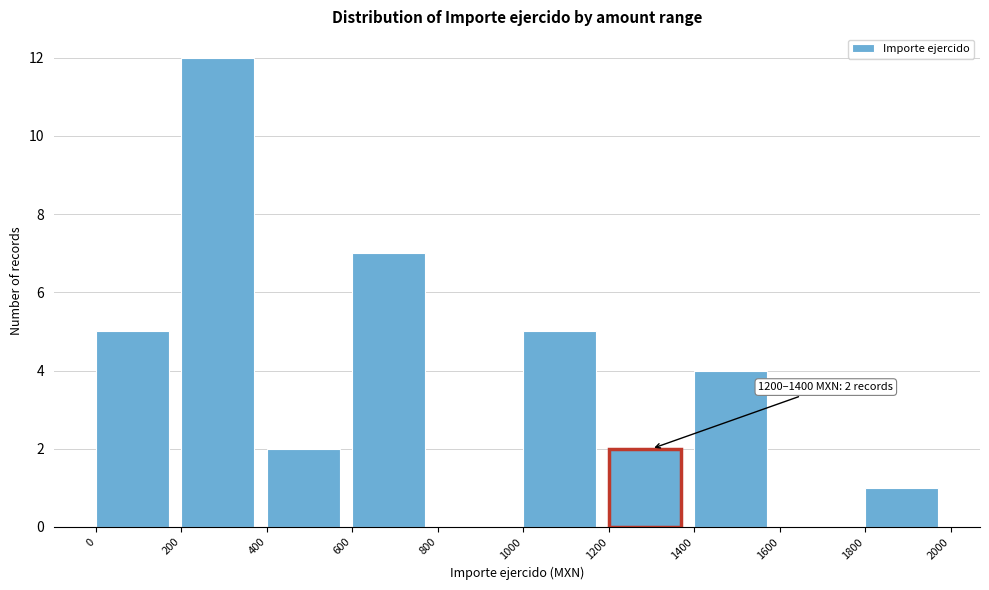

Which range on the x-axis has the tallest bar?

200 to 400